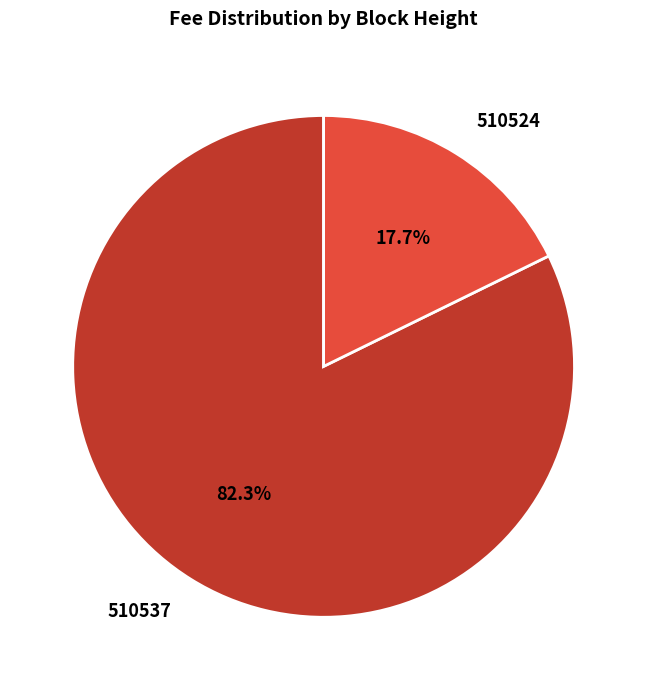

What percentage is NOT represented by 510537?

17.7%